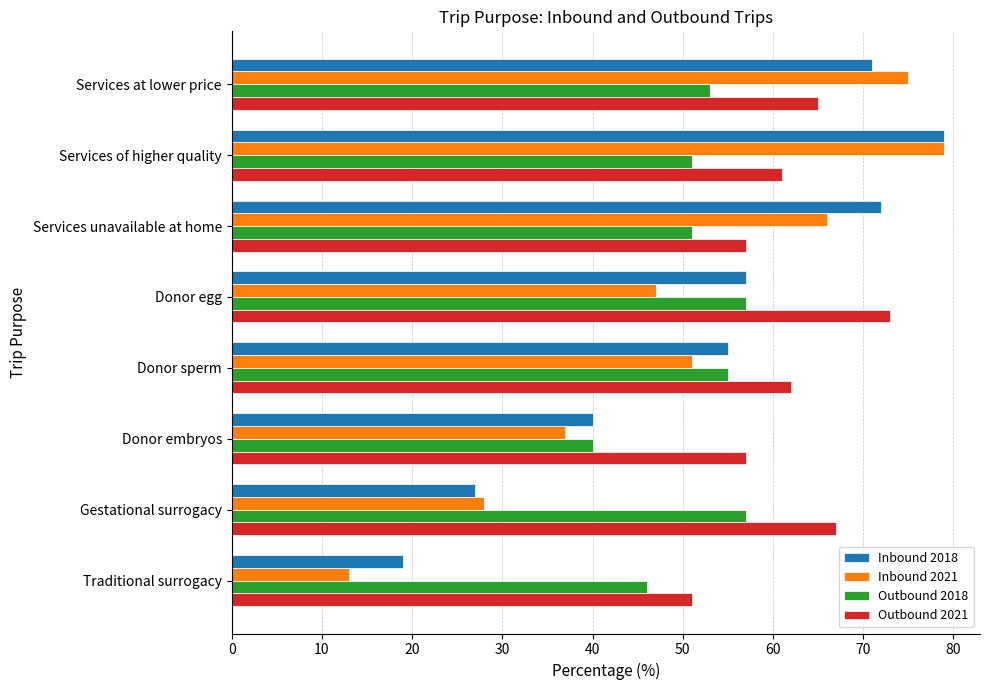

Rank the series at Services at lower price from lowest to highest value.

Outbound 2018, Outbound 2021, Inbound 2018, Inbound 2021